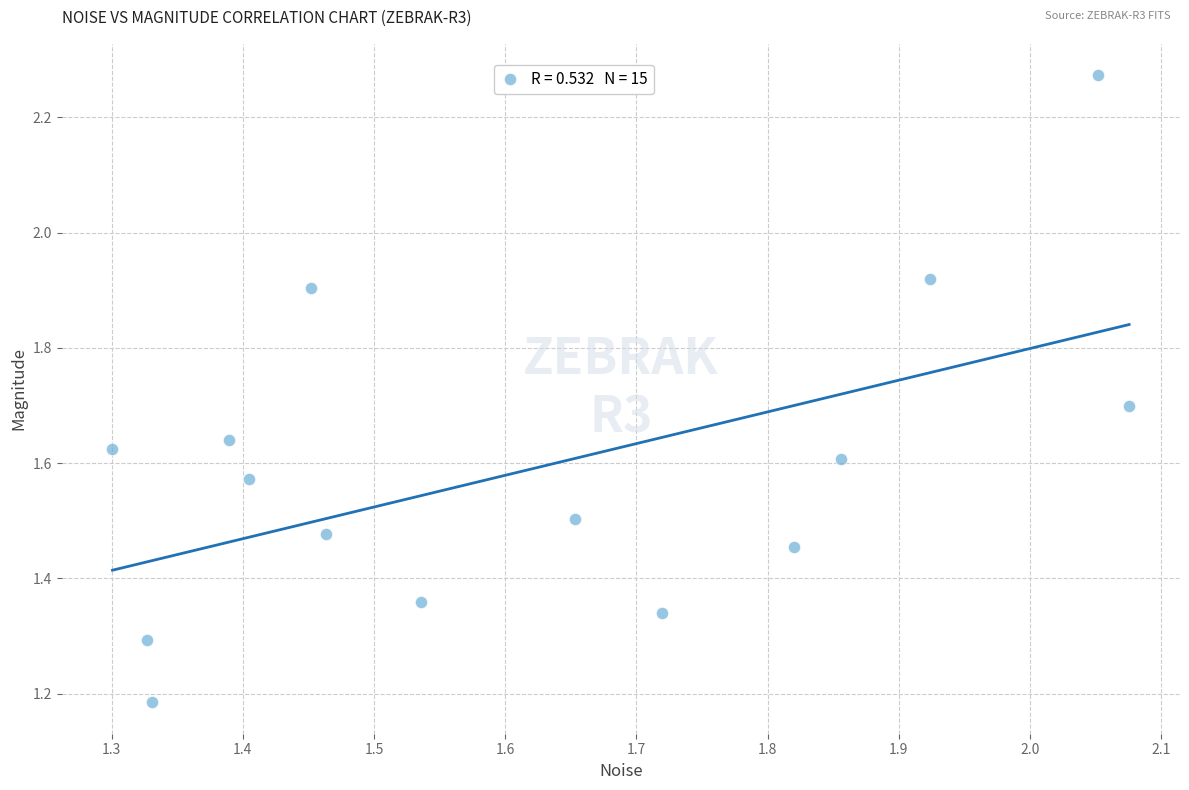

What is the range of X values (max minus min)?

0.8